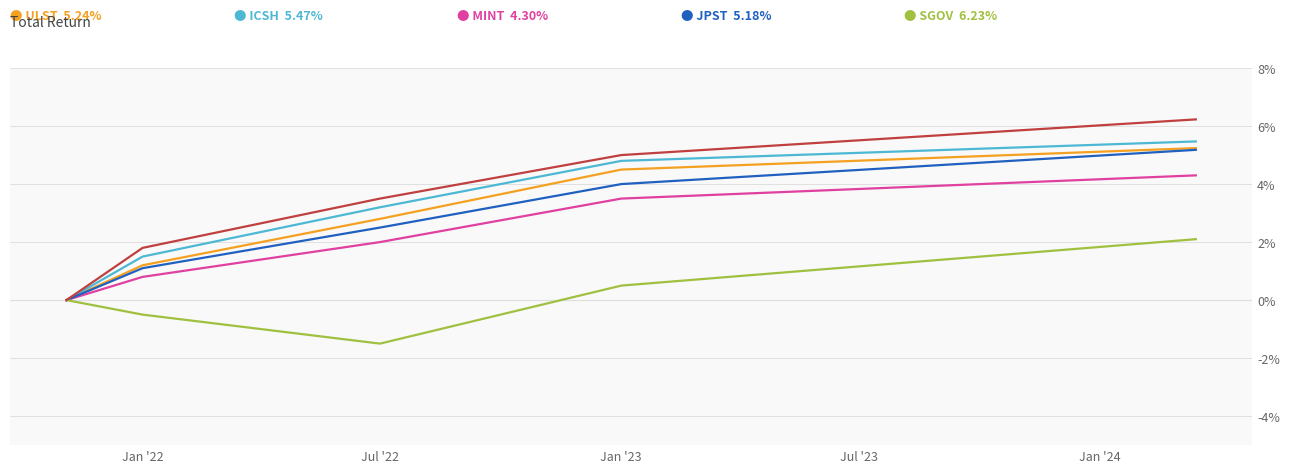

What is the minimum value shown in the chart?

-1.5